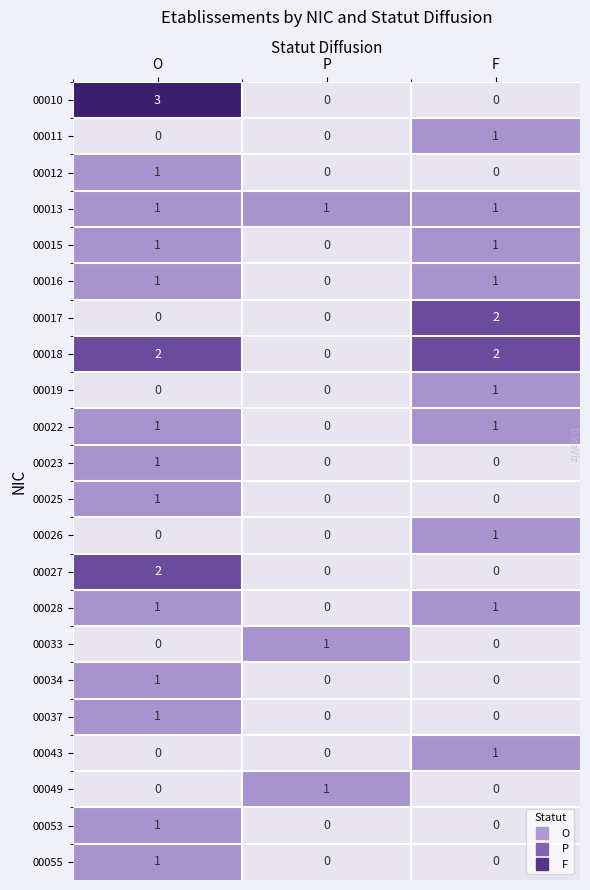

The value of 00016 at F is 0. True or false?

False